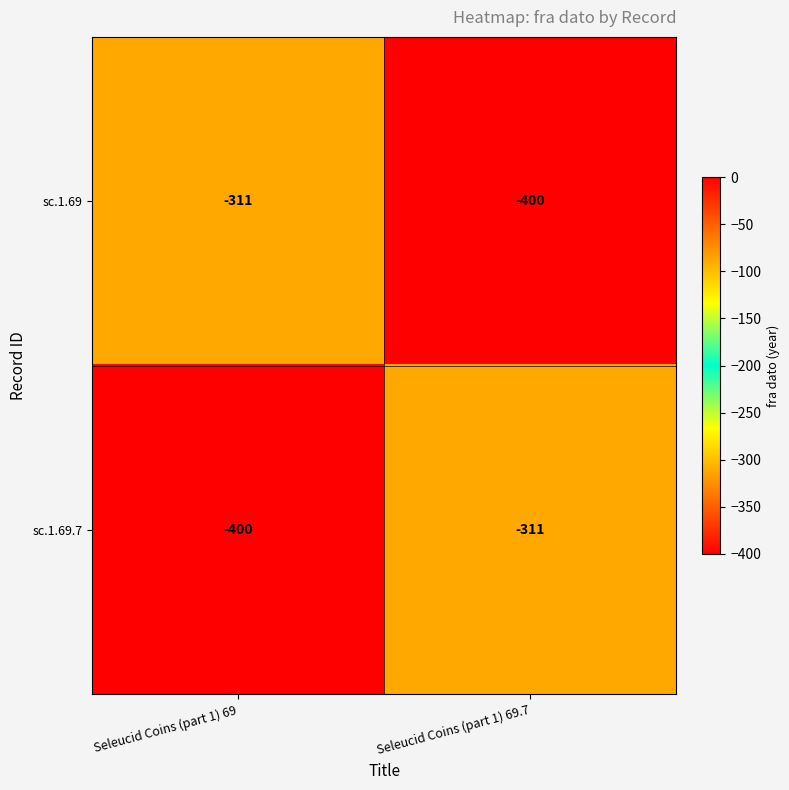

What is the total value across all series at Seleucid Coins (part 1) 69.7?

-711